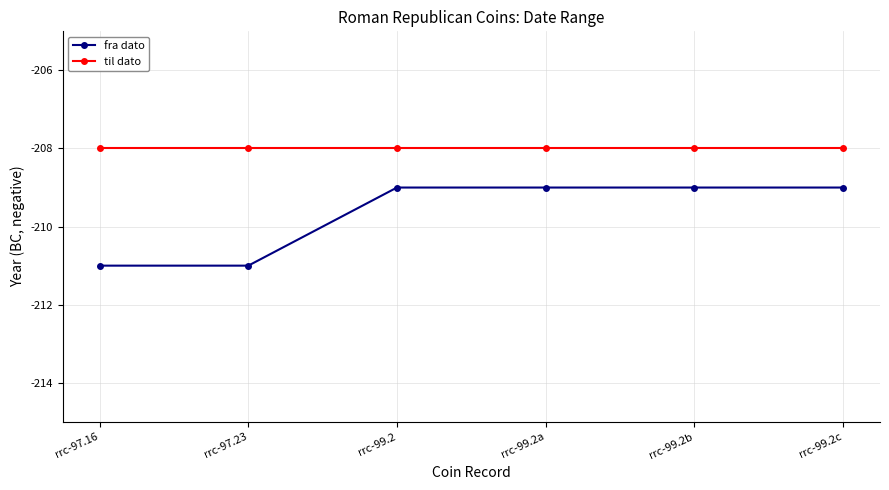

What is the minimum value for til dato?

-208